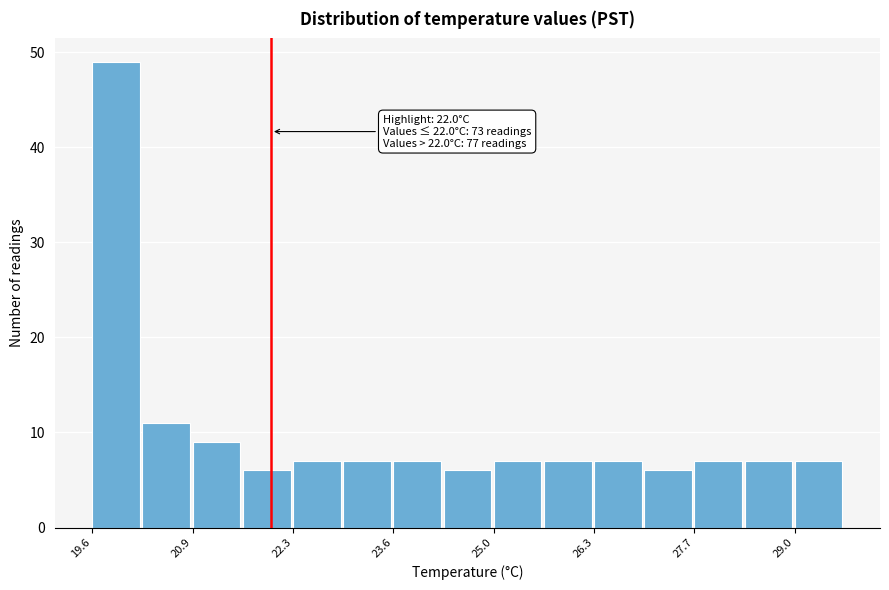

Read against the x-axis, roughly where is the centre of the tallest bar?

20.0